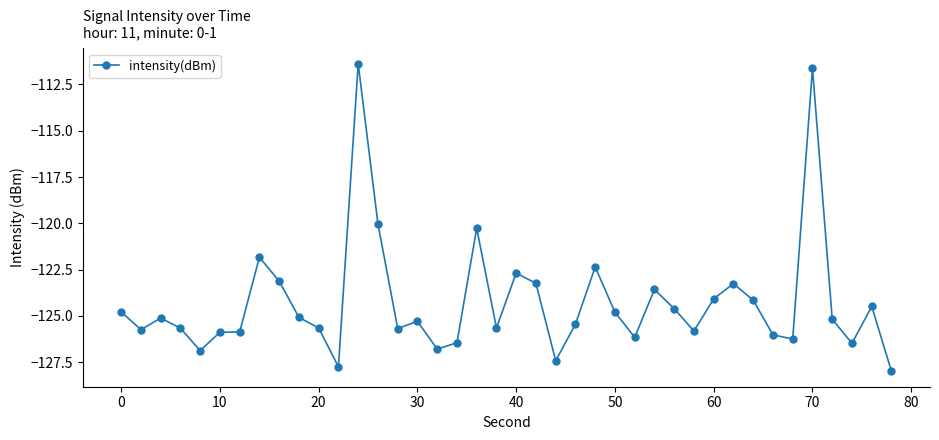

What is the greatest value displayed?

-111.4